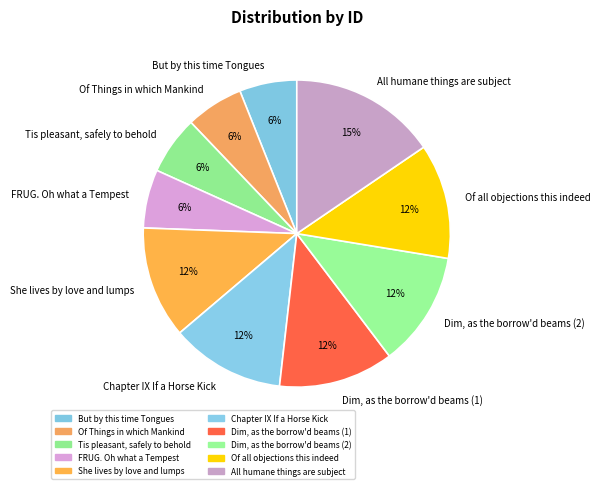

To the nearest percent, what is the average slice percentage?

10%